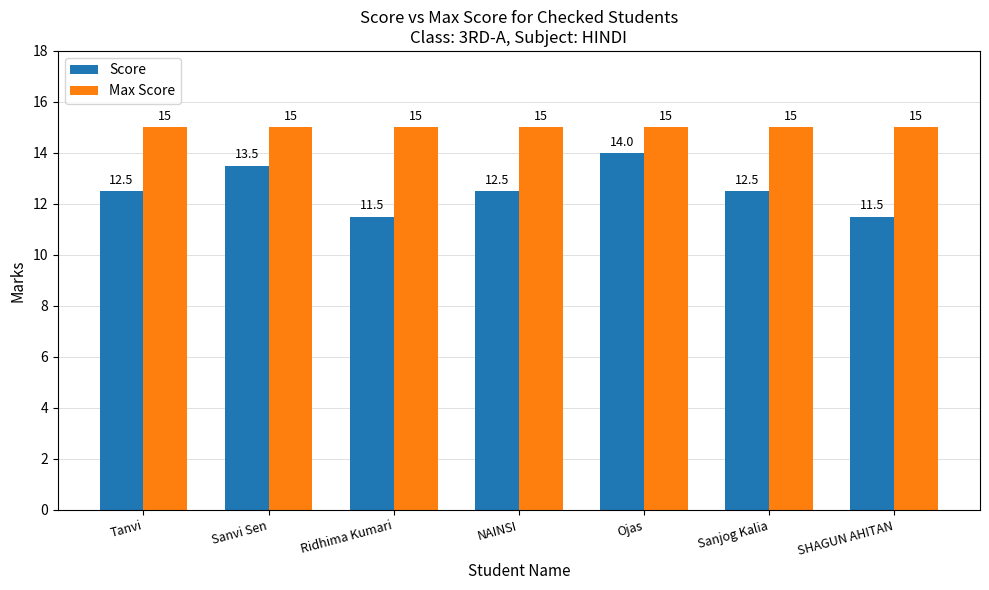

Reading left to right, extract all data points from this chart.

Score: 12.5	13.5	11.5	12.5	14.0	12.5	11.5
Max Score: 15.0	15.0	15.0	15.0	15.0	15.0	15.0